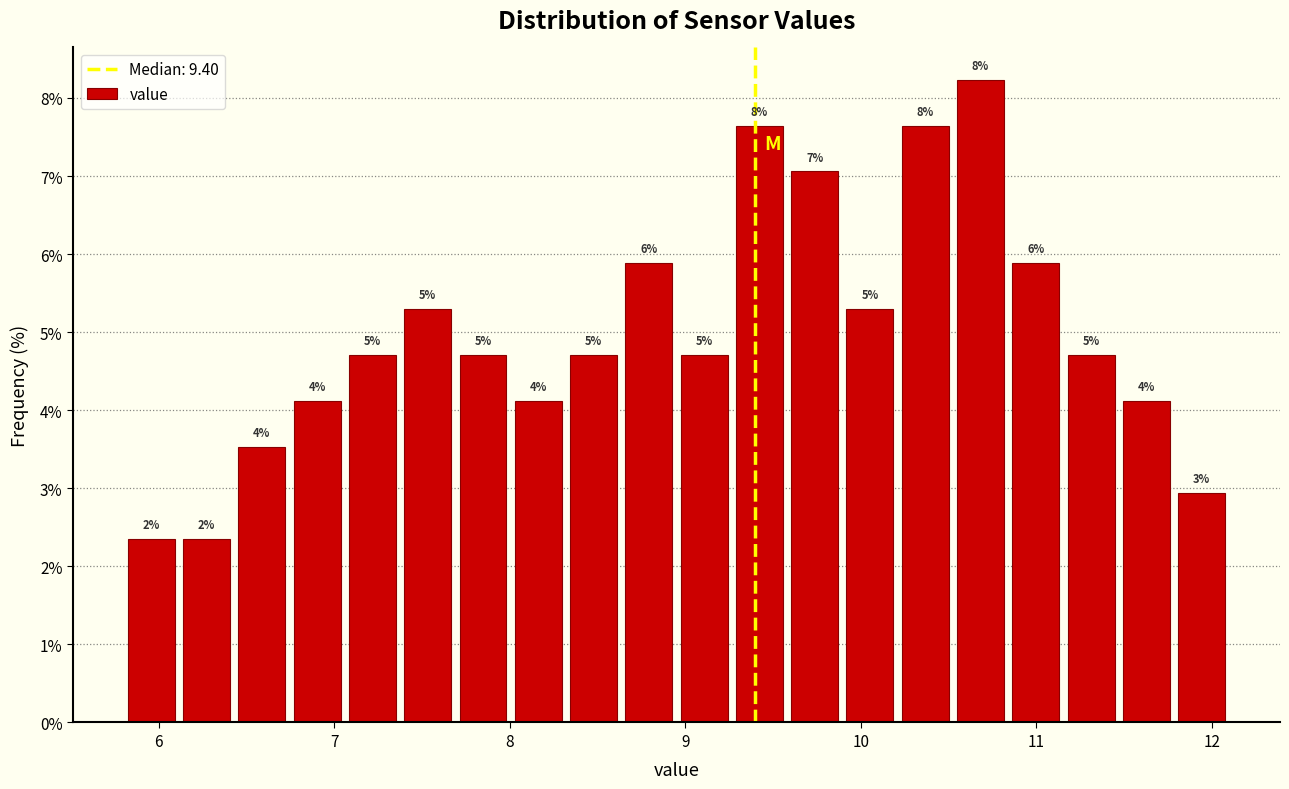

Read against the x-axis, roughly where is the centre of the tallest bar?

10.7